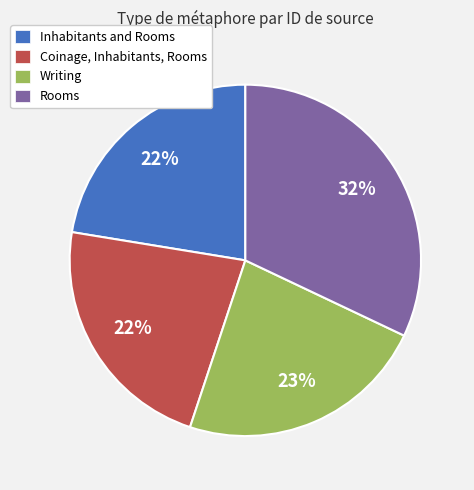

How many segments does this pie chart have?

4